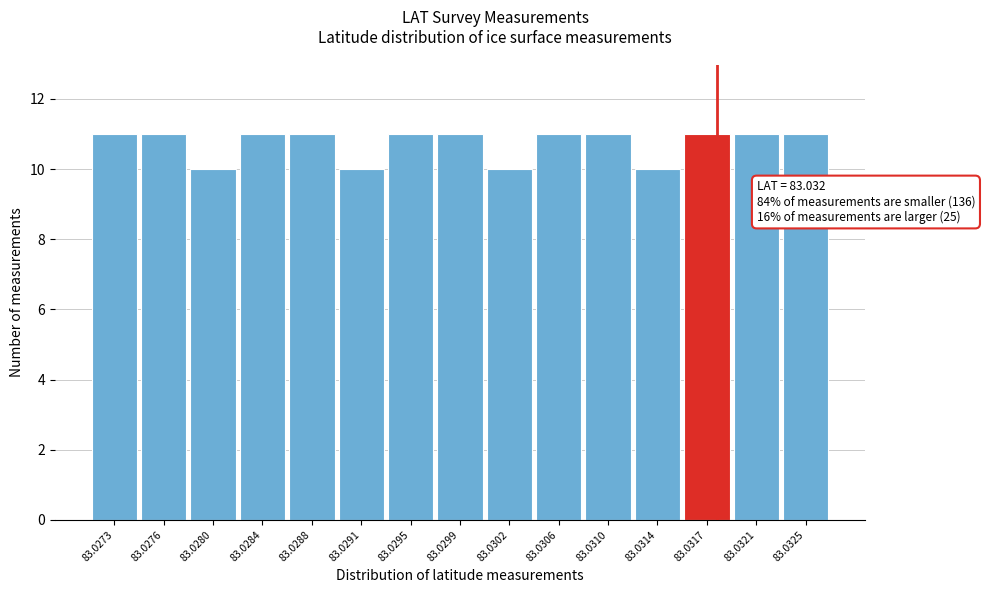

Reading left to right, list all the values displayed in this chart.

11	11	10	11	11	10	11	11	10	11	11	10	11	11	11